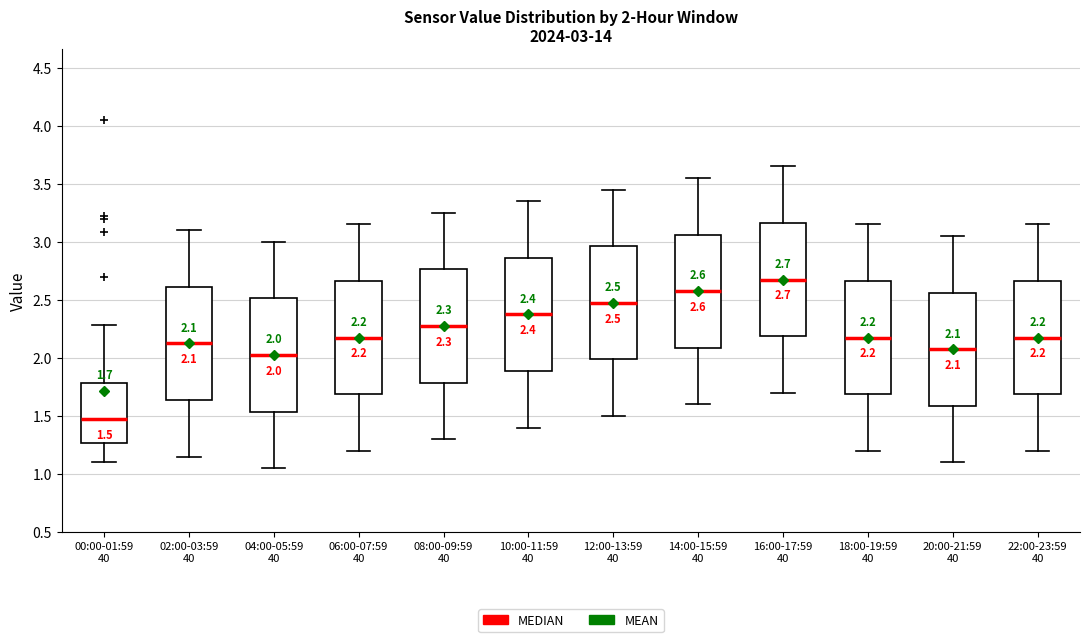

Which box's median line is the highest?

16:00-17:59 40